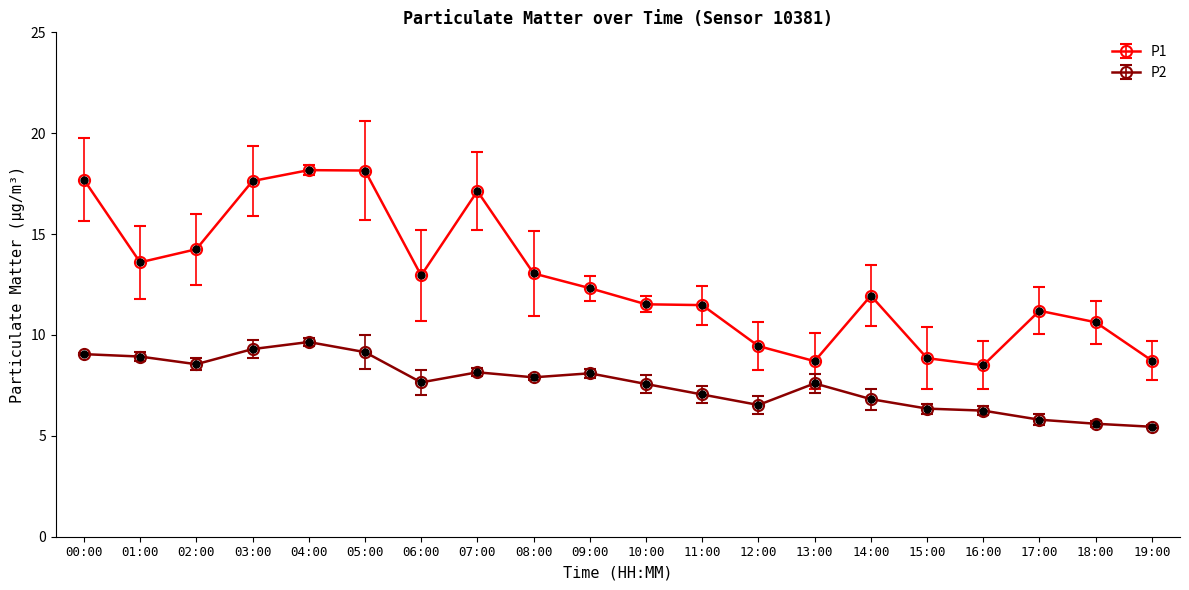

How many distinct data groups are displayed?

2